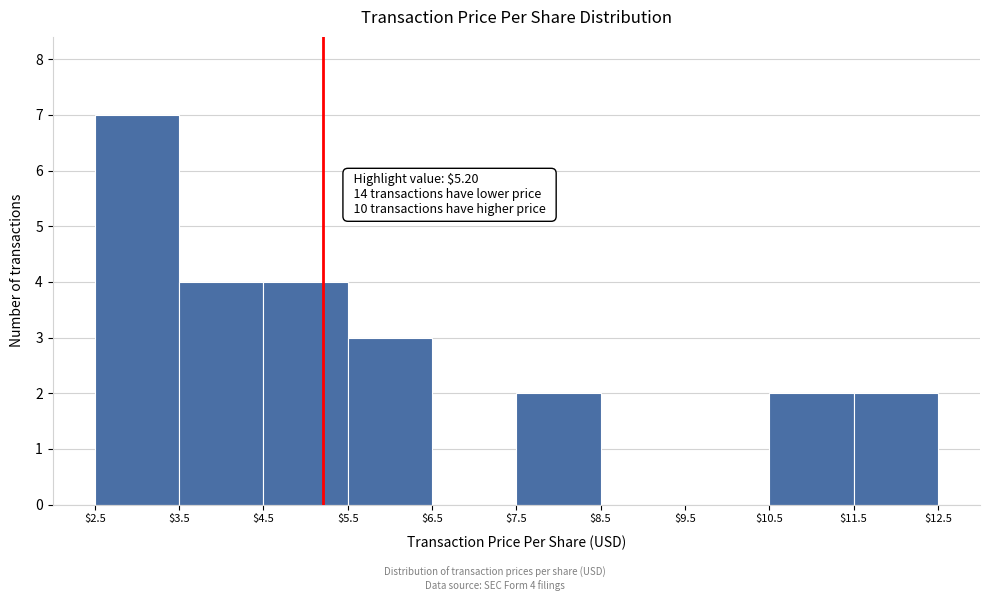

Over which range of the x-axis is the bar tallest?

$2.5 to $3.5